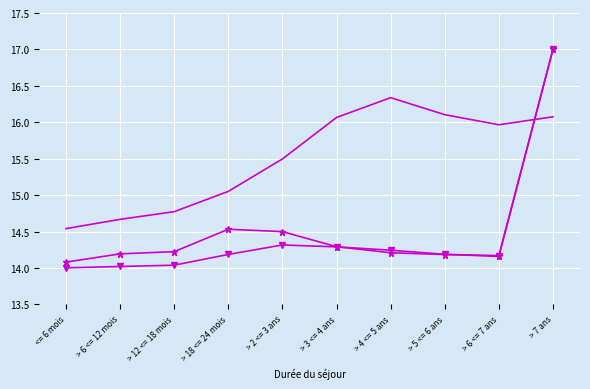

What position from the left is > 6 <= 7 ans?

9